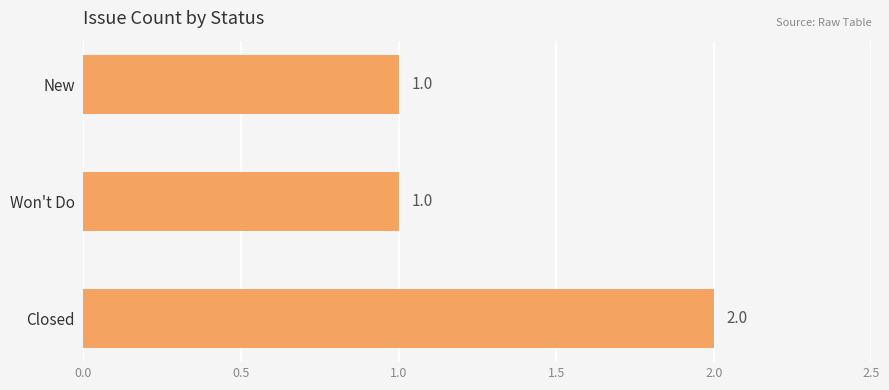

What is the sum of the values at Won't Do and Closed?

3